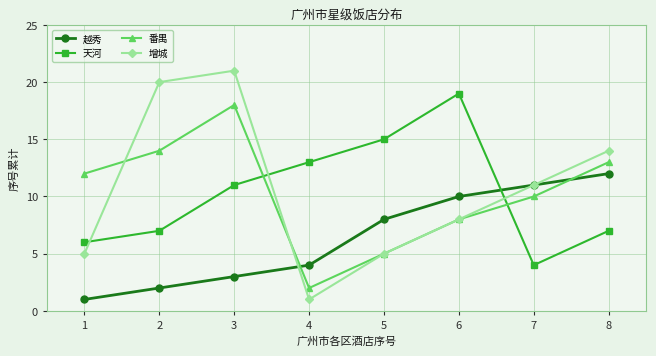

At 1, list the series in order from largest to smallest.

番禺, 天河, 增城, 越秀